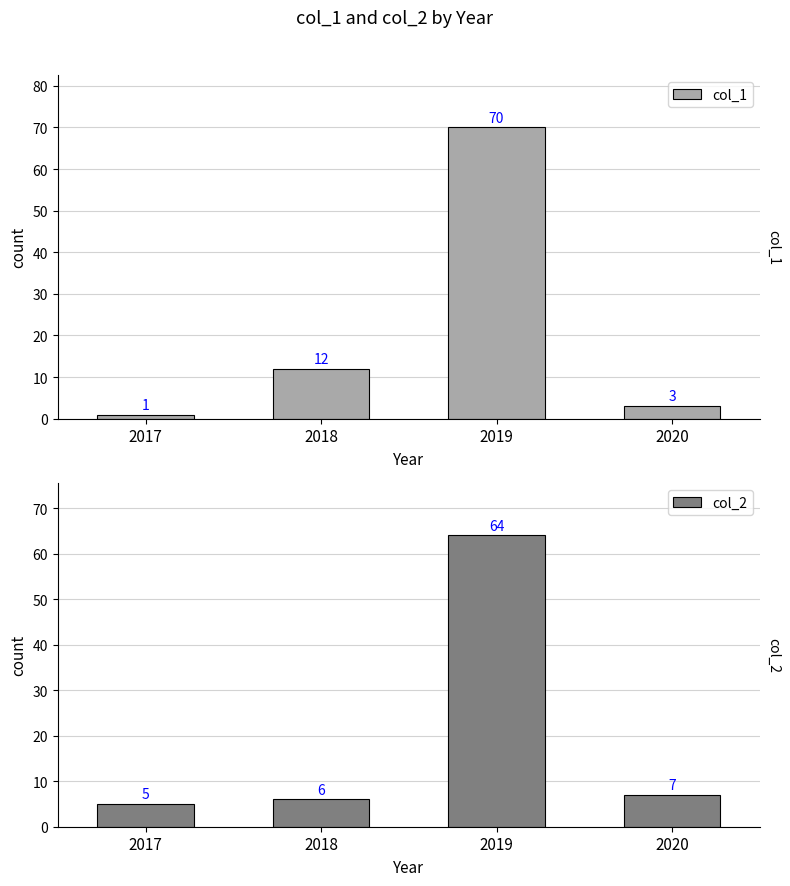

What is the approximate value of col_2 at 2018?

6